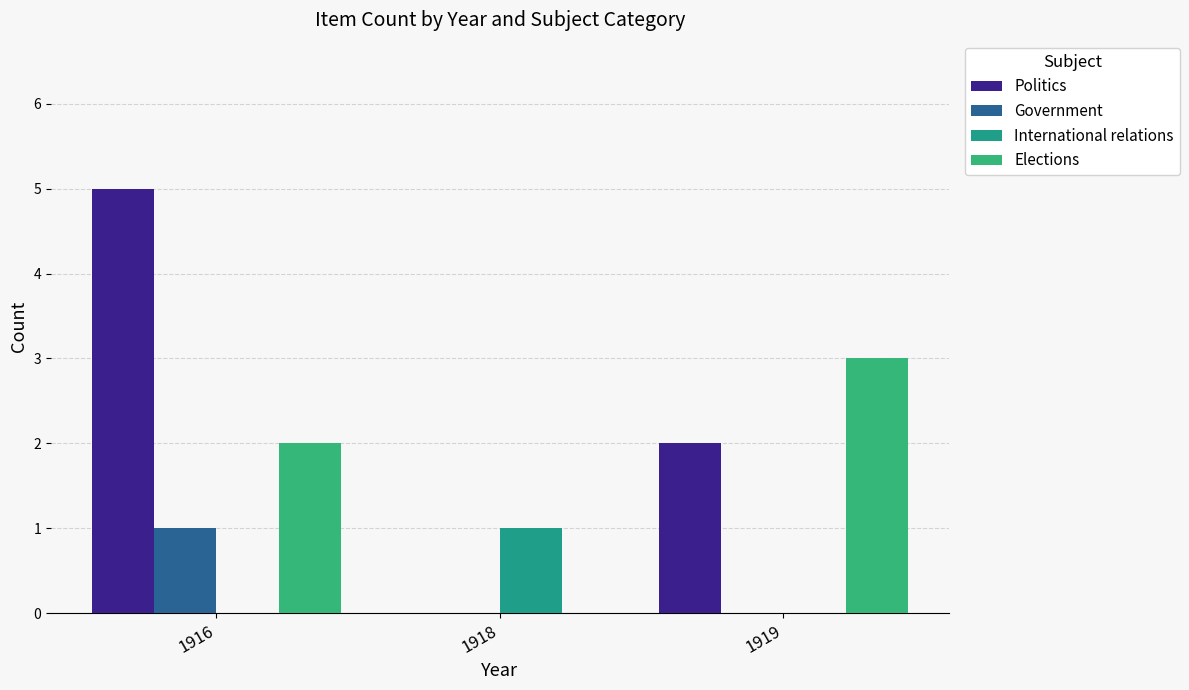

How many categories are shown in the chart?

3